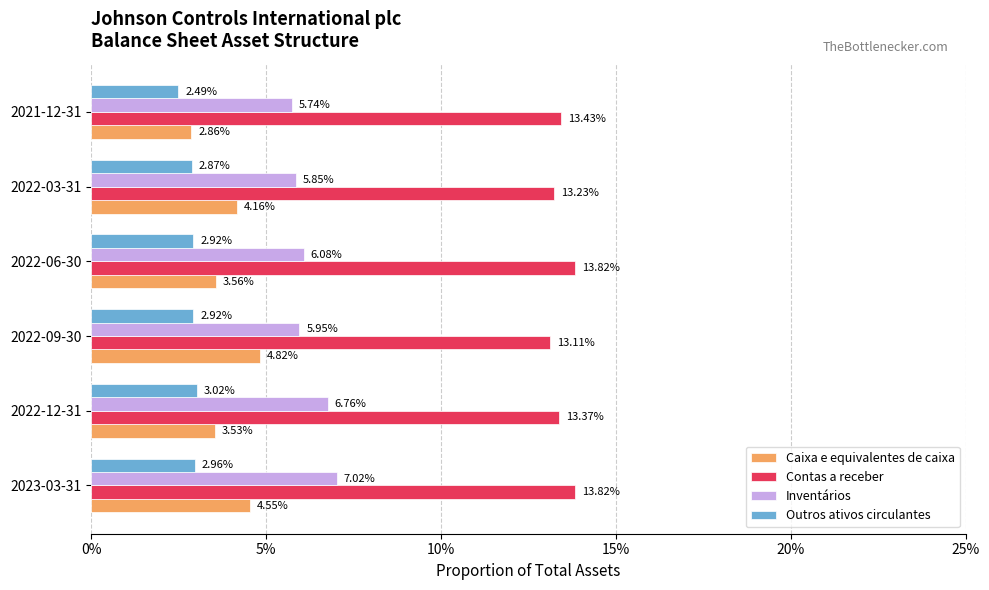

Reading right to left, list all the values displayed in this chart.

Caixa e equivalentes de caixa: 0.0	0.0	0.0	0.0	0.0	0.0
Contas a receber: 0.1	0.1	0.1	0.1	0.1	0.1
Inventários: 0.1	0.1	0.1	0.1	0.1	0.1
Outros ativos circulantes: 0.0	0.0	0.0	0.0	0.0	0.0